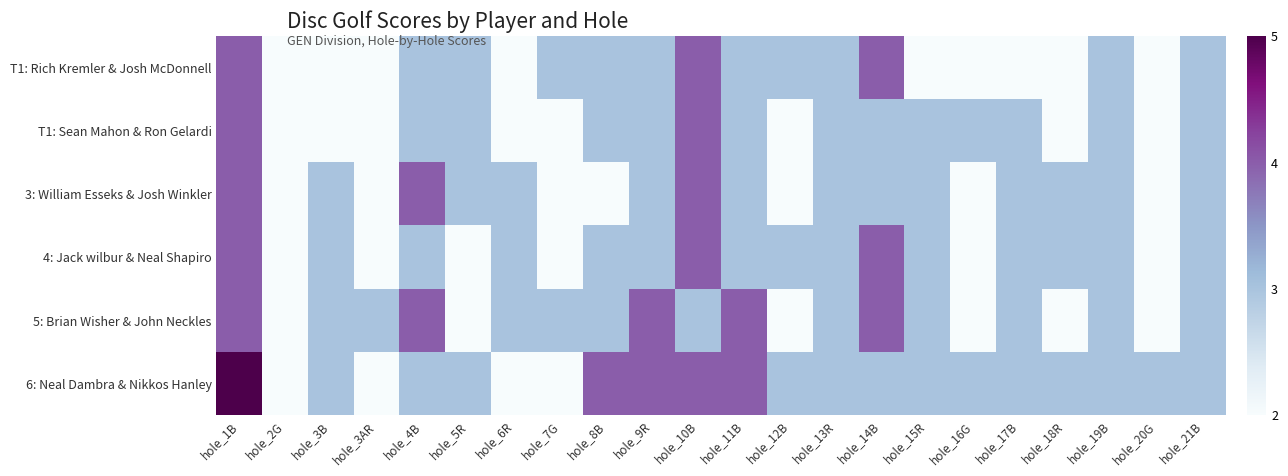

Which has a higher value, hole_8B or hole_21B?

hole_8B